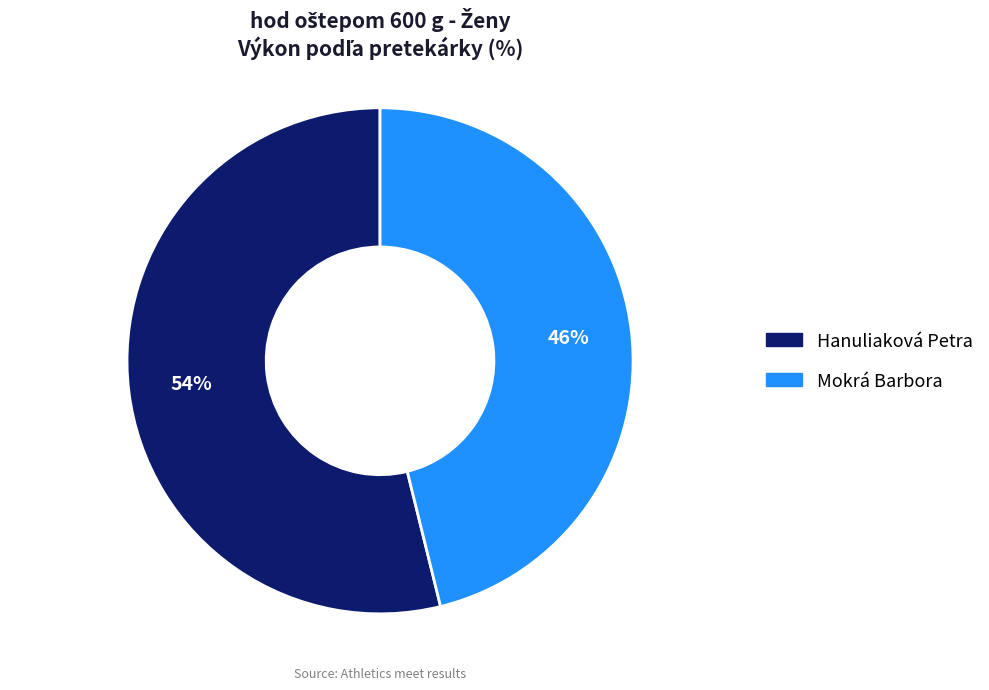

Which category accounts for the majority?

Hanuliaková Petra